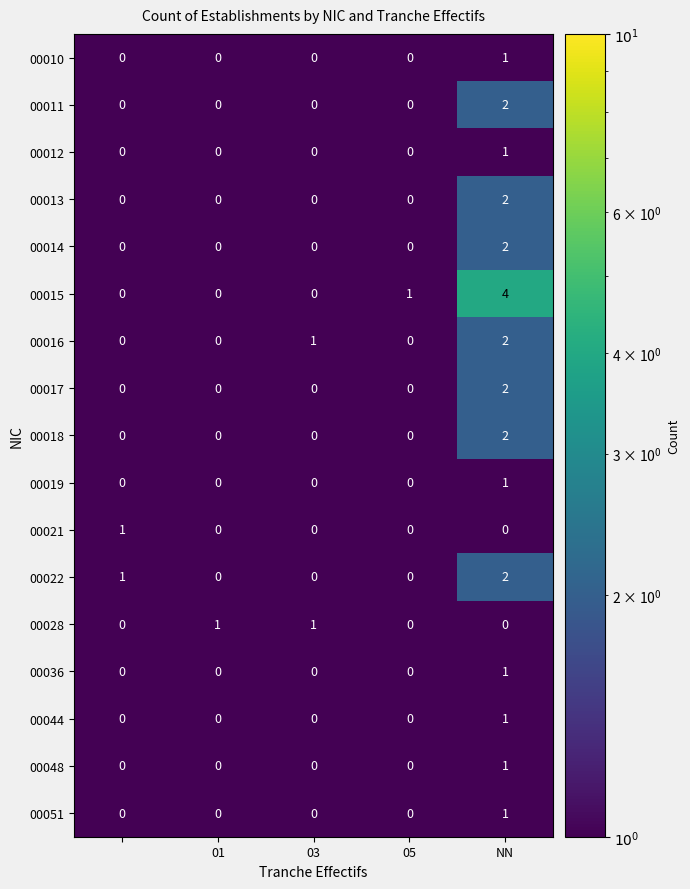

What is the sum of all 00015 values?

5